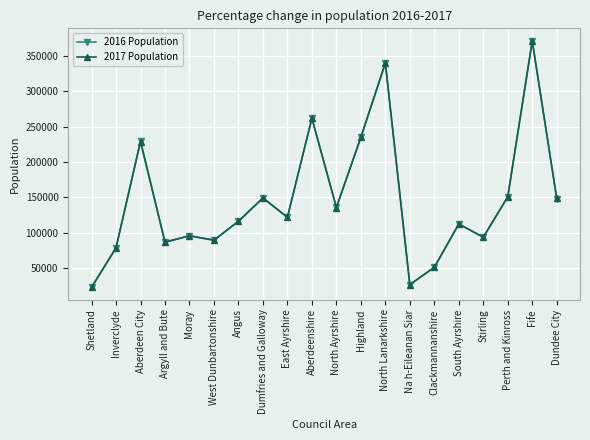

The value of 2016 Population at Dundee City is 44183. True or false?

False